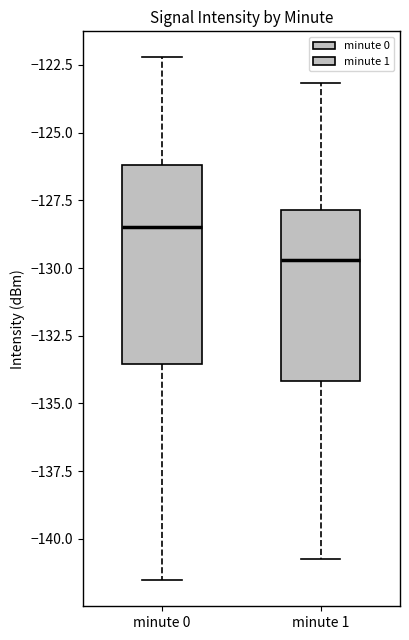

Comparing the boxes themselves (not the whiskers), which one is the tallest?

minute 0